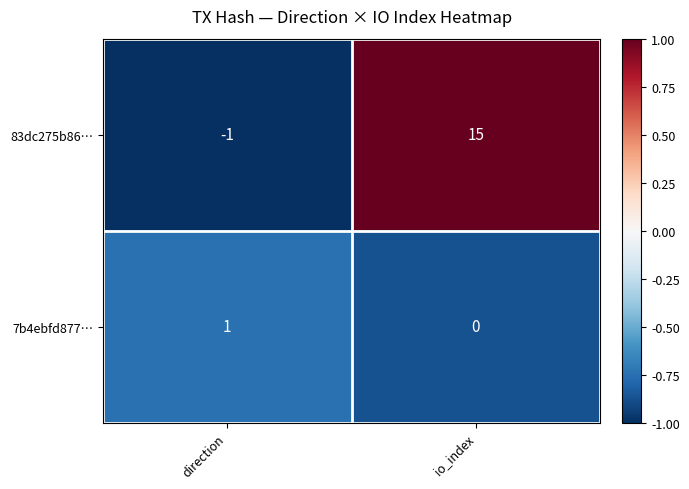

At which label is 83dc275b86… closest to 7?

direction